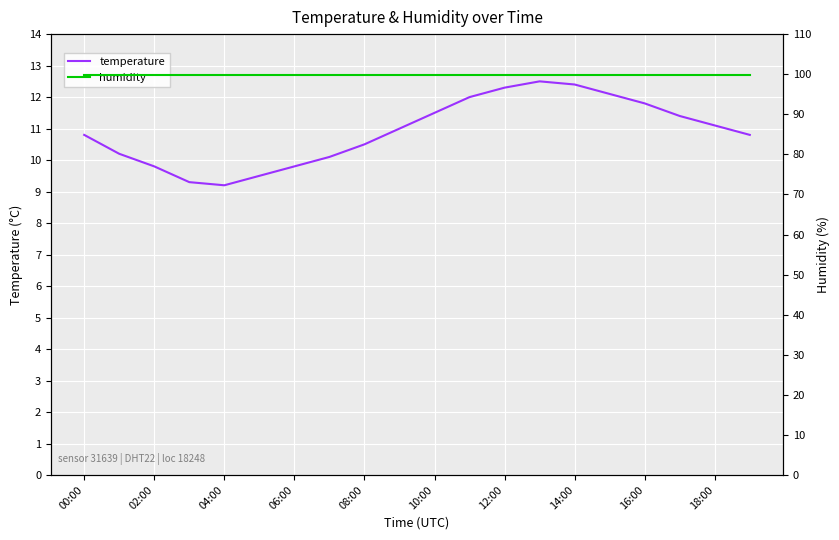

The value of temperature at 08:00 is 10.5. True or false?

True